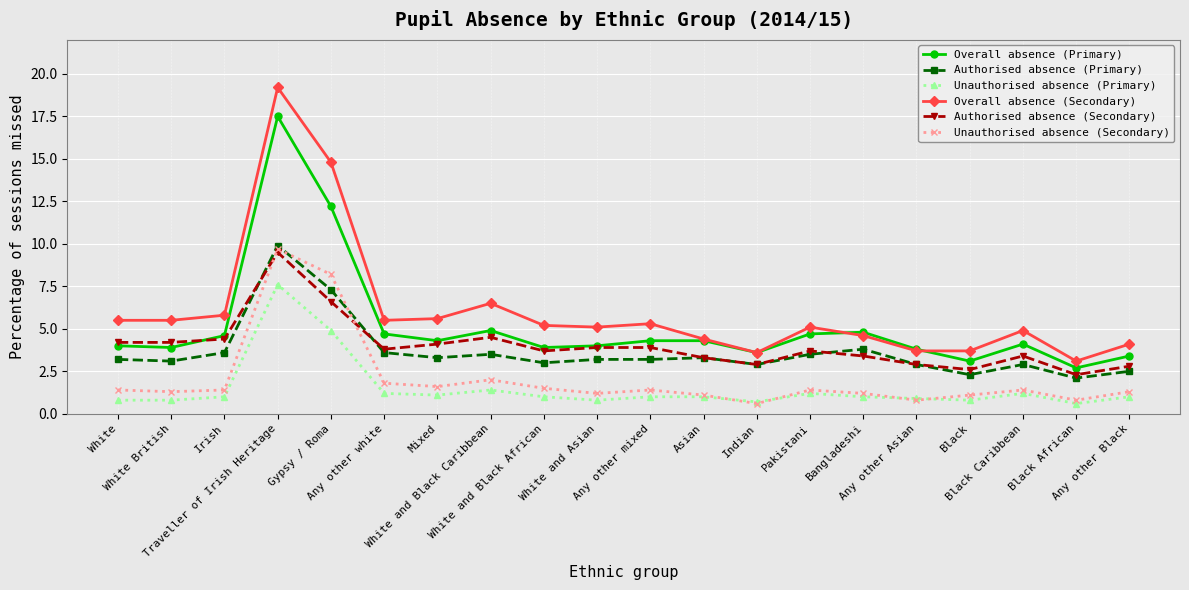

What is the difference between the maximum and minimum values in the Authorised absence (Primary) series?

7.8